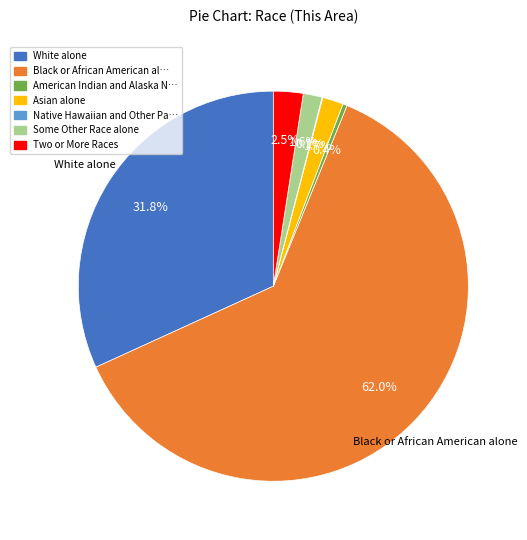

Between Two or More Races and Asian alone, which is larger?

Two or More Races